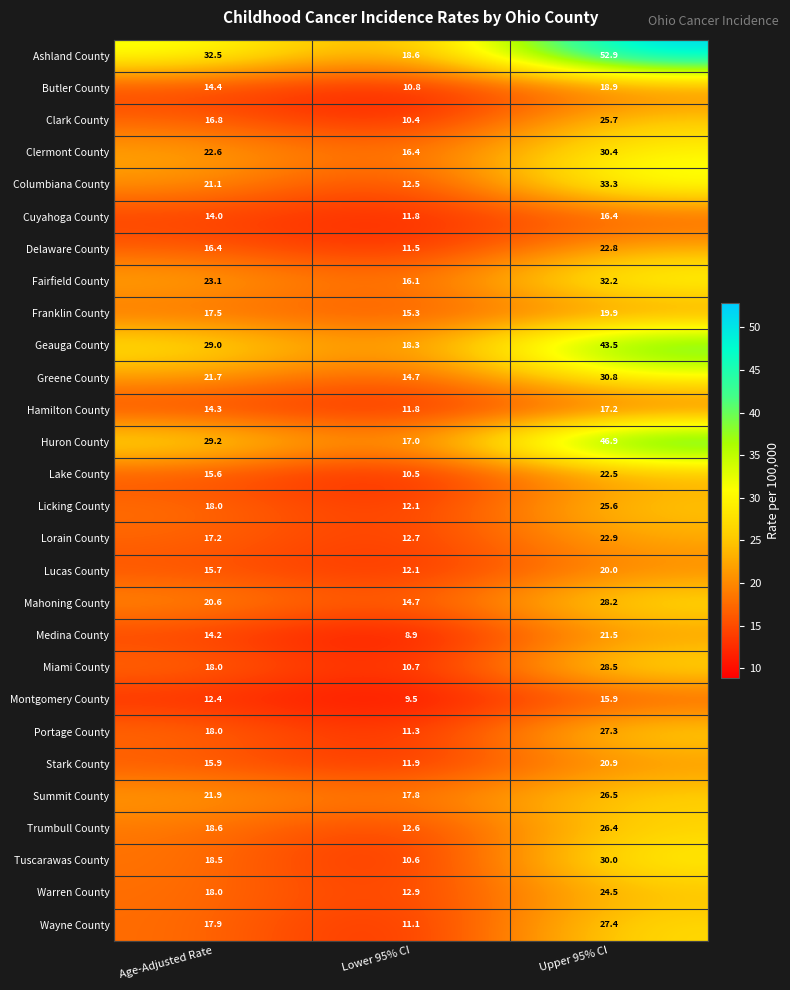

What is the difference between the Trumbull County values at Age-Adjusted Rate and Upper 95% CI?

7.8